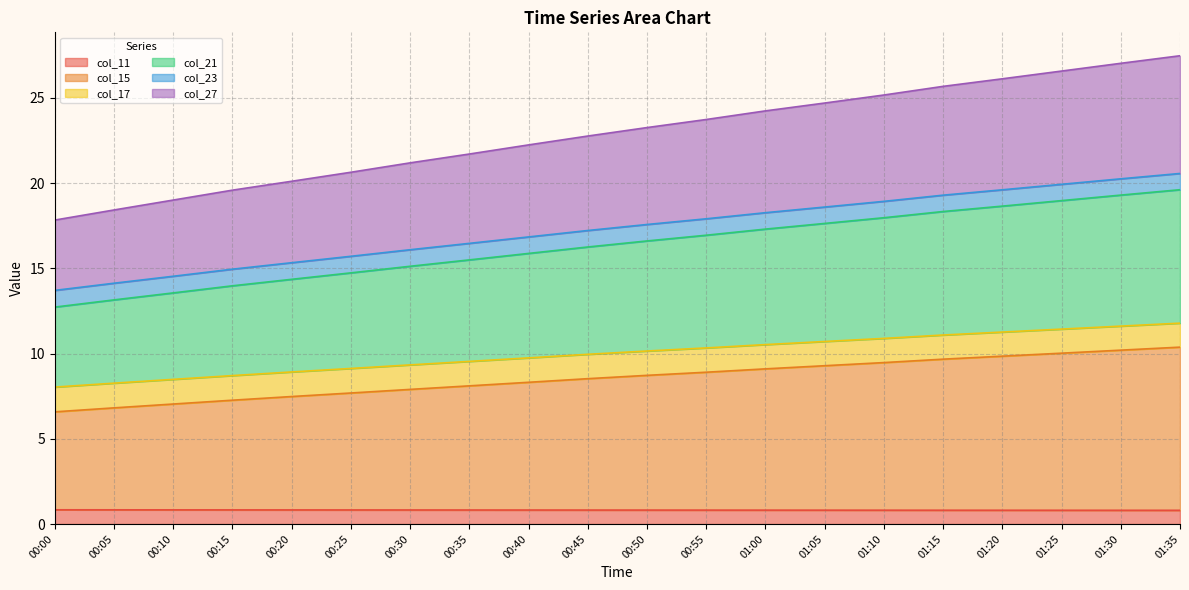

What is the label of the 4th point from the left?

00:15